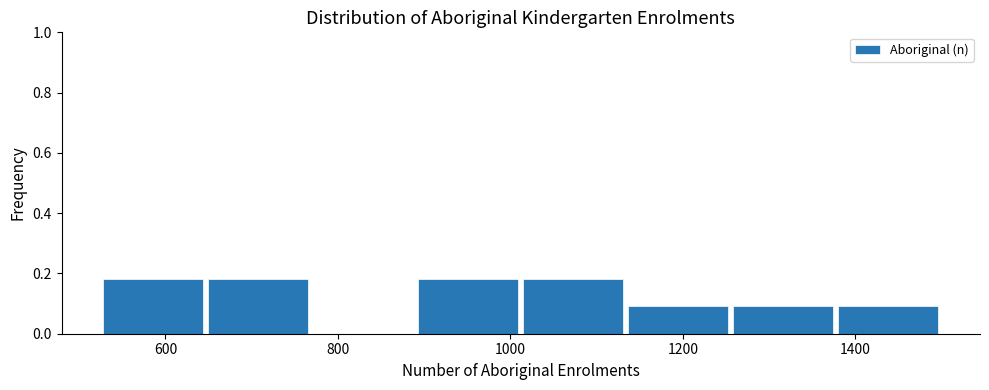

Reading left to right, list every bar in this chart as the range it spans on the x-axis followed by its height. Neither the bar edges nor the heights are printed on the chart, so give them approximately, as read against the axes.

520 to 640: 0.18
640 to 760: 0.18
760 to 900: 0
900 to 1020: 0.18
1020 to 1140: 0.18
1140 to 1260: 0.10
1260 to 1380: 0.10
1380 to 1500: 0.10